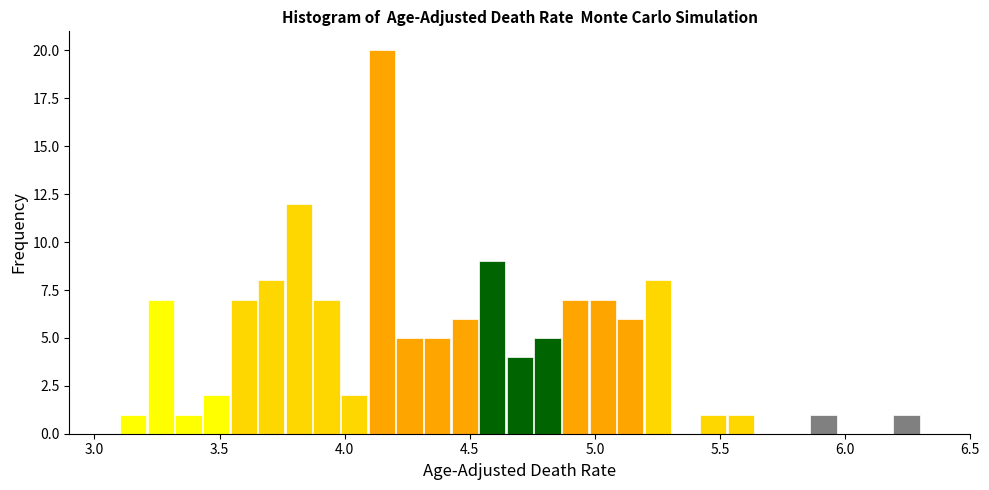

Around what value on the x-axis is the tallest bar? Give the approximate position of its centre, as read against the axis.

4.15